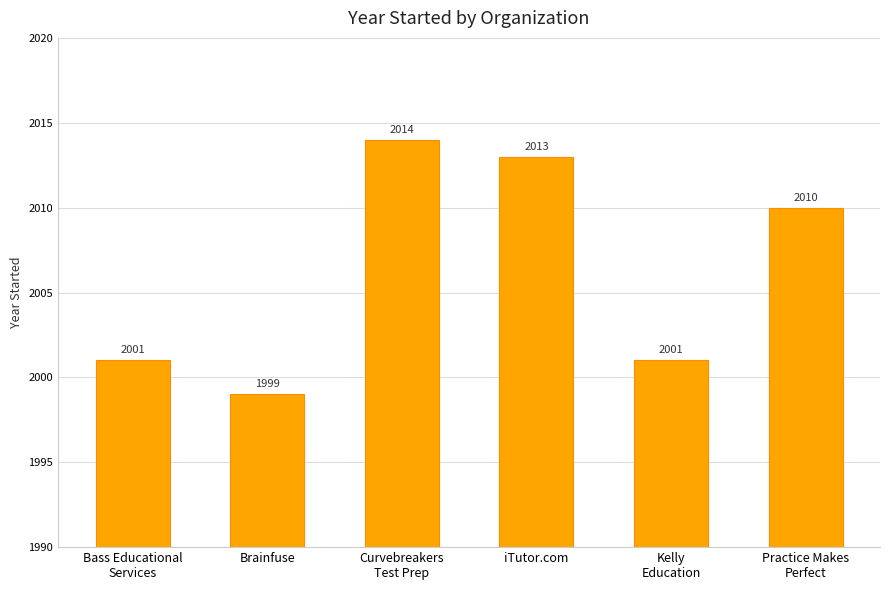

How many data points does each series have?

6